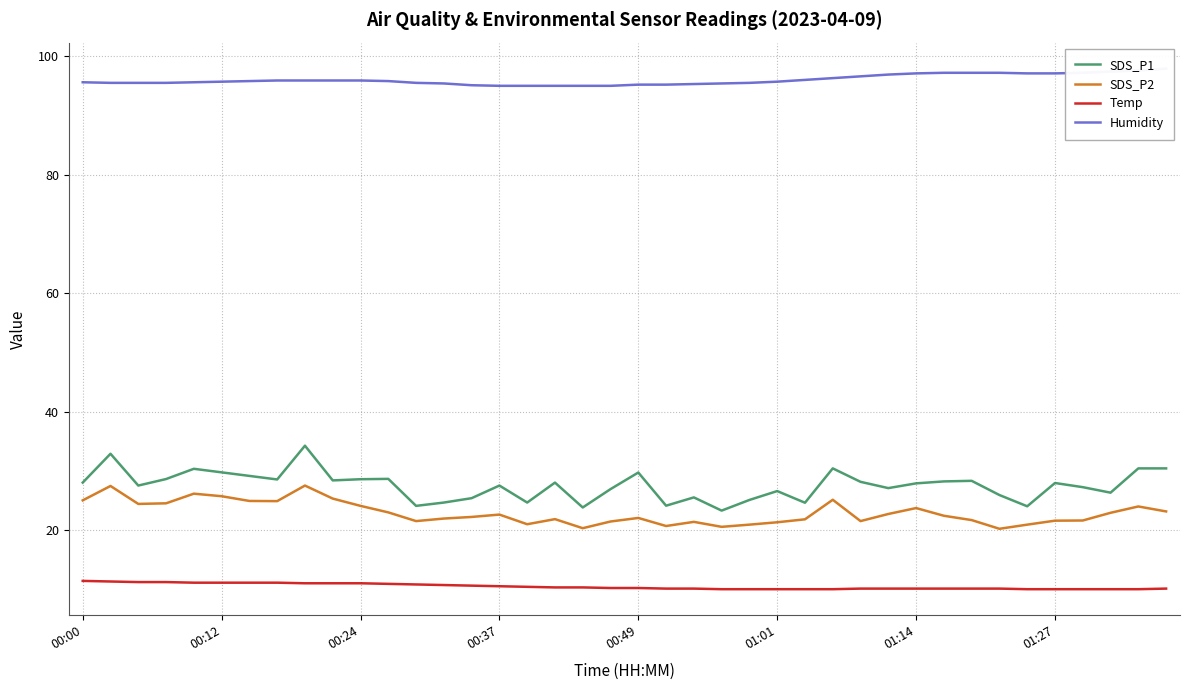

Does the chart have visible grid lines?

Yes